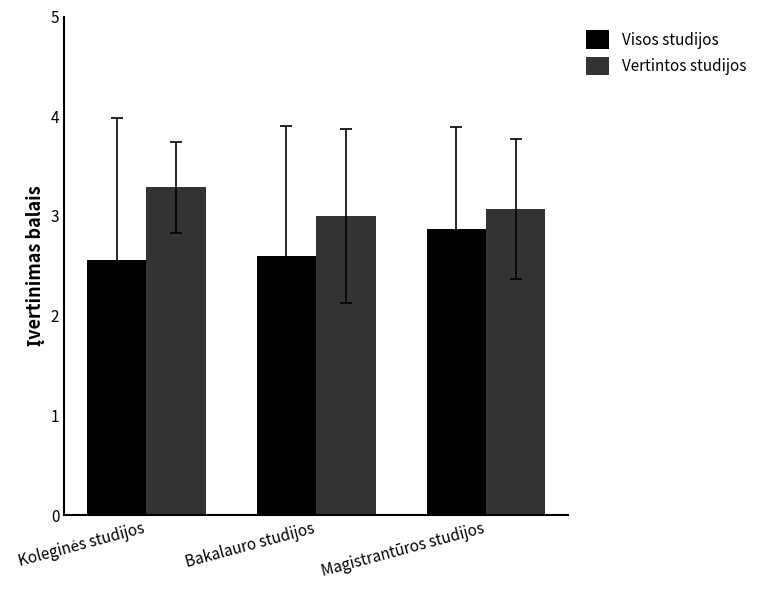

What is the difference between the Visos studijos values at Bakalauro studijos and Magistrantūros studijos?

0.3